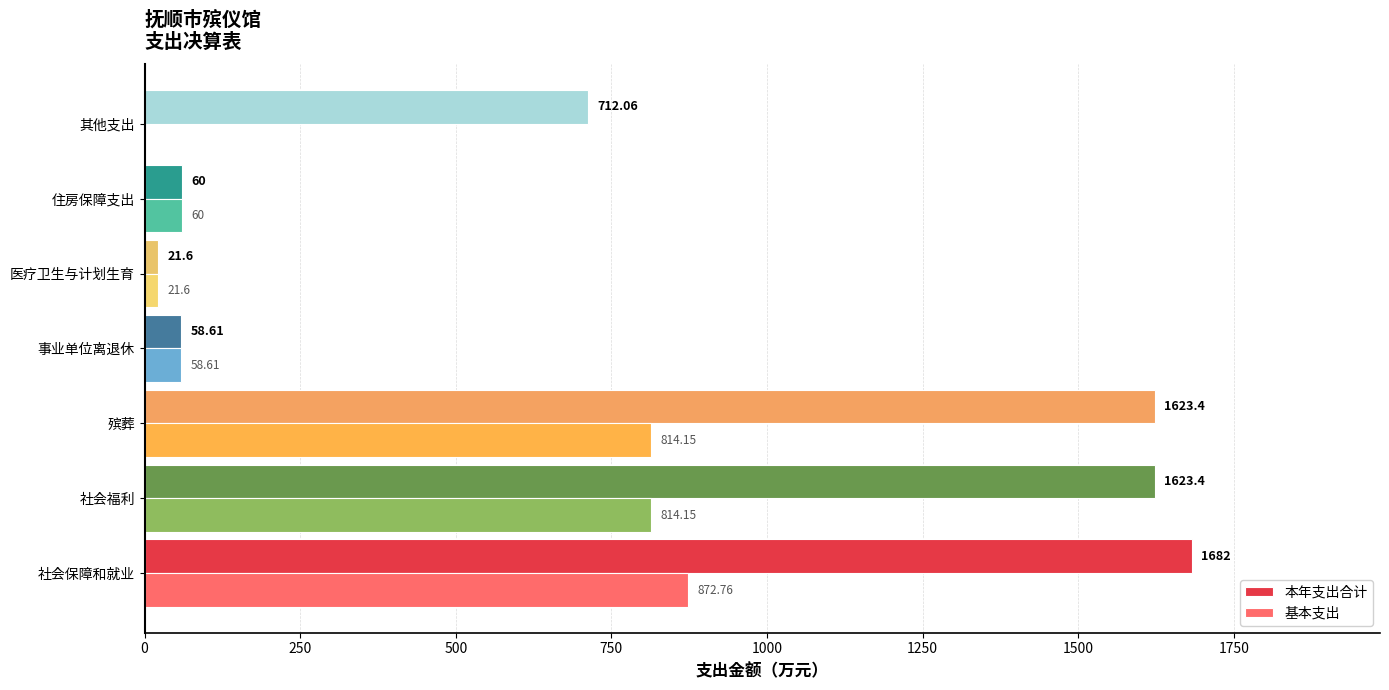

Which series has the largest total across all categories?

本年支出合计